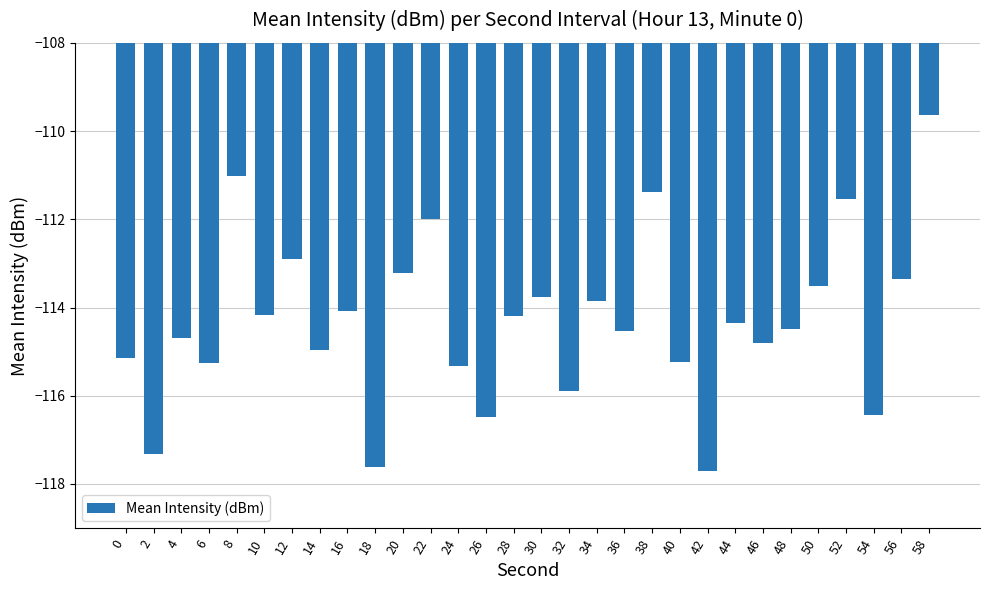

What is the value of the 16th bar from the left?

-113.8